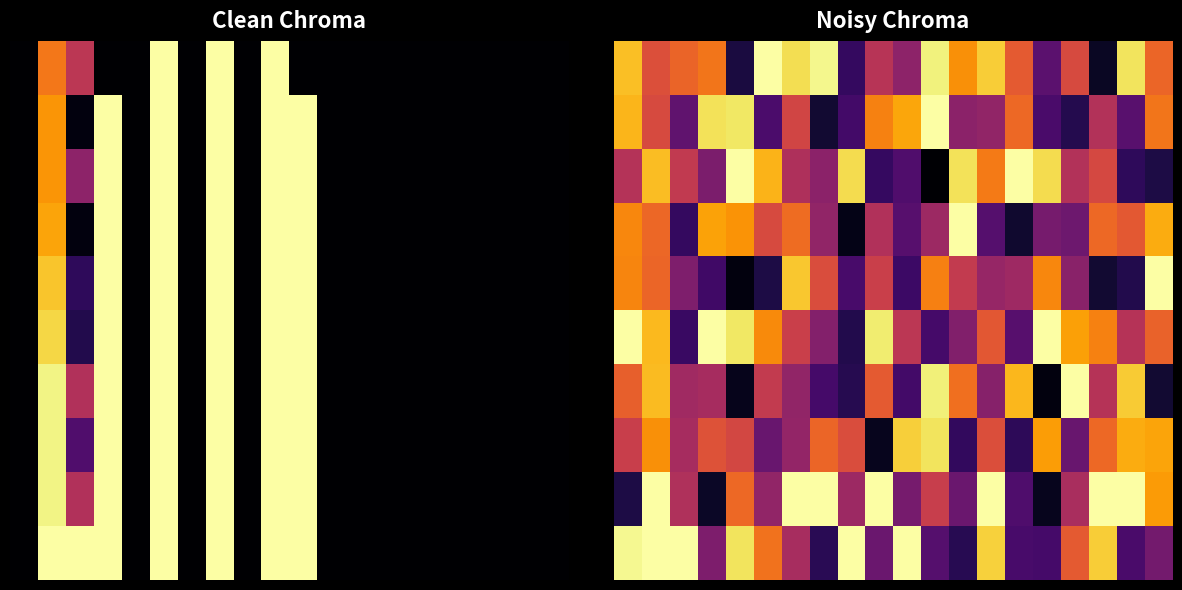

What is the greatest value displayed?

1.0